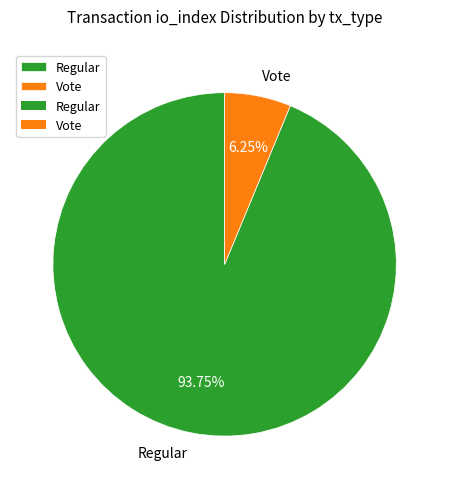

The Regular slice represents 86% of the pie. True or false?

False